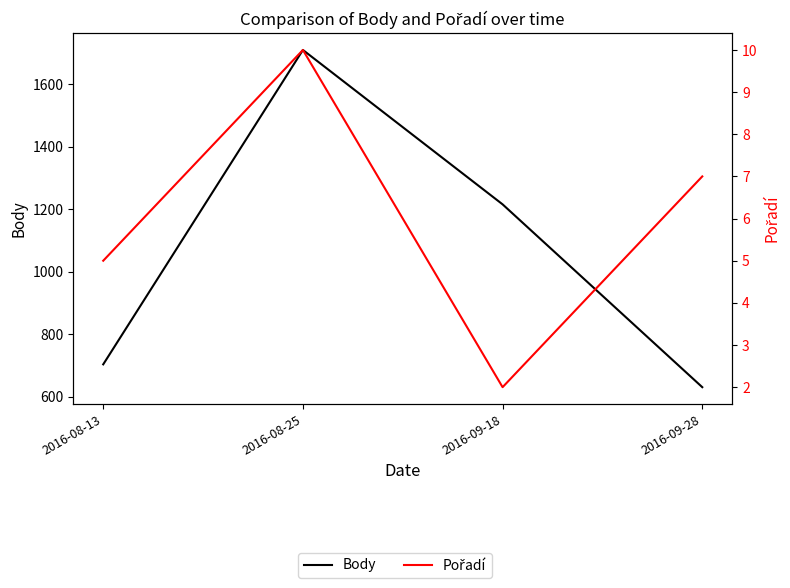

How many categories are shown in the chart?

4